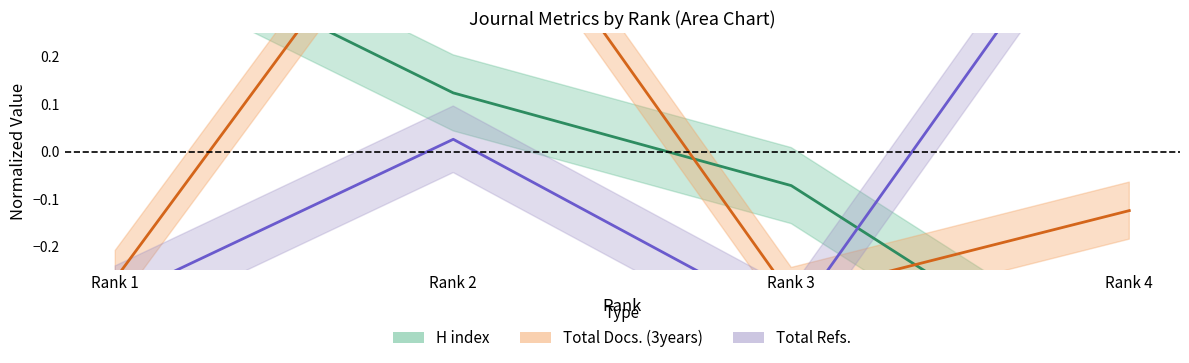

True or false: Total Refs. and Total Docs. (3years) cross at least once.

True